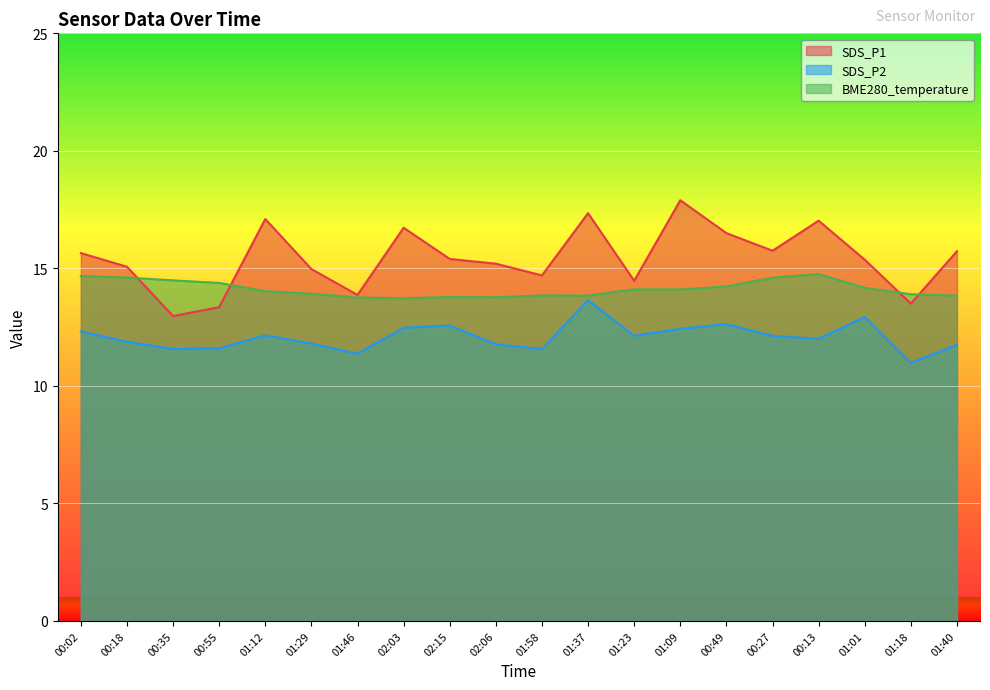

How many values in the SDS_P1 series exceed 15?

13